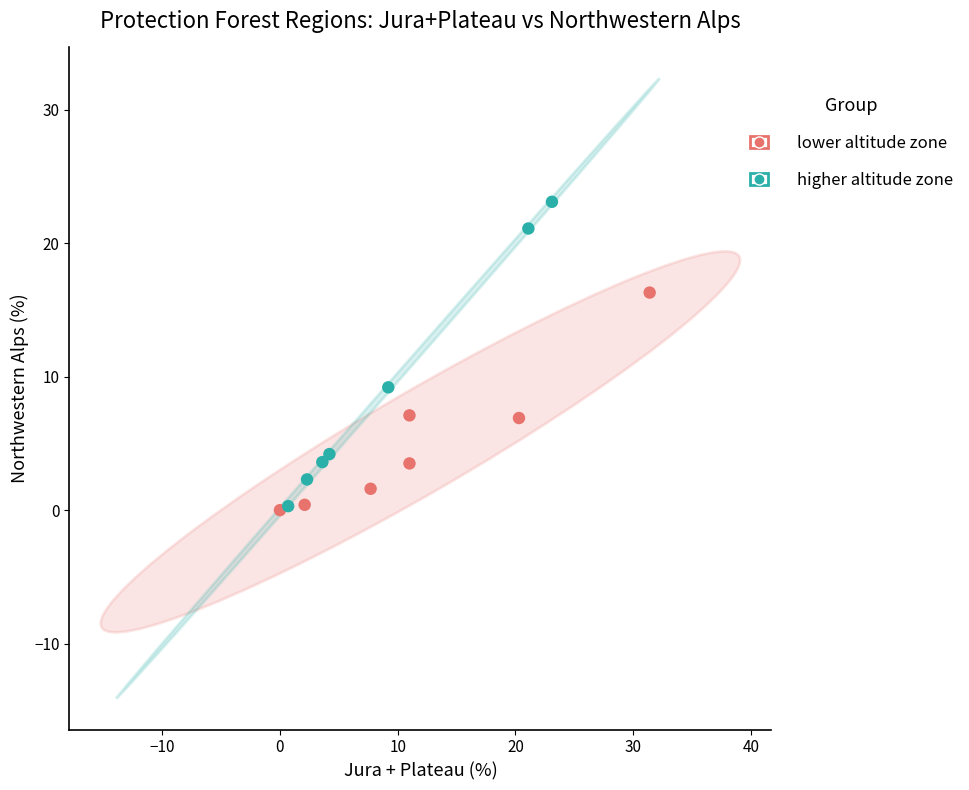

Which series has the largest Y range (max minus min)?

higher altitude zone